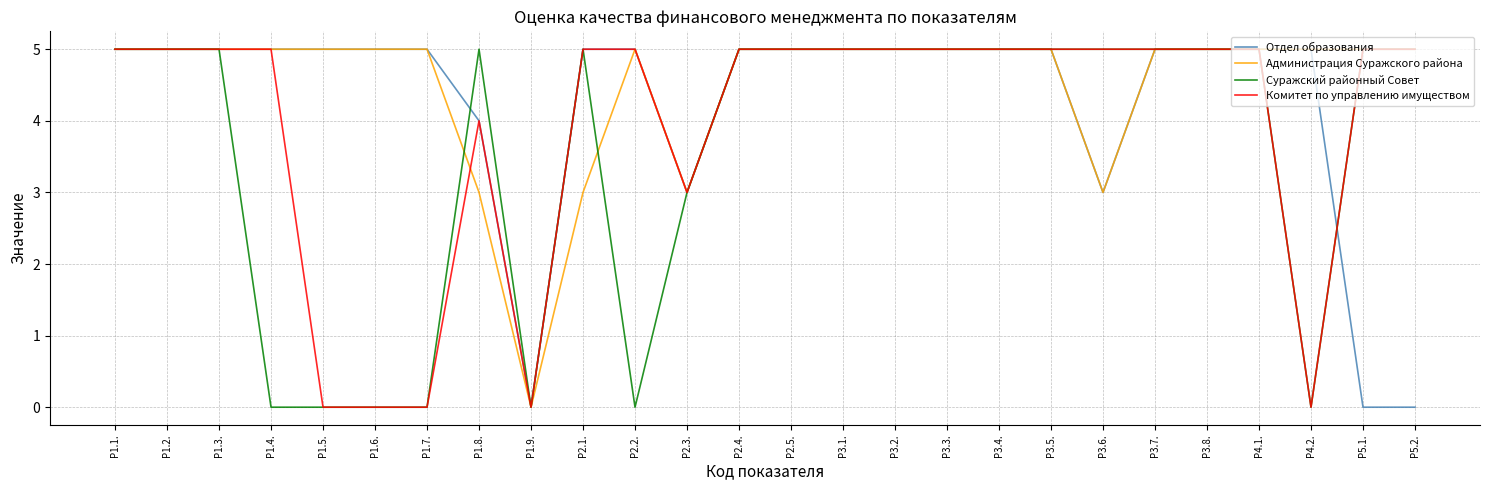

True or false: Комитет по управлению имуществом has a value of 0 at Р1.6..

True